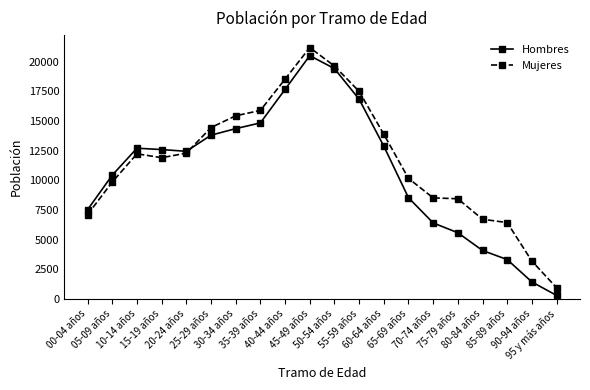

Which series changed the most between 05-09 años and 35-39 años?

Mujeres